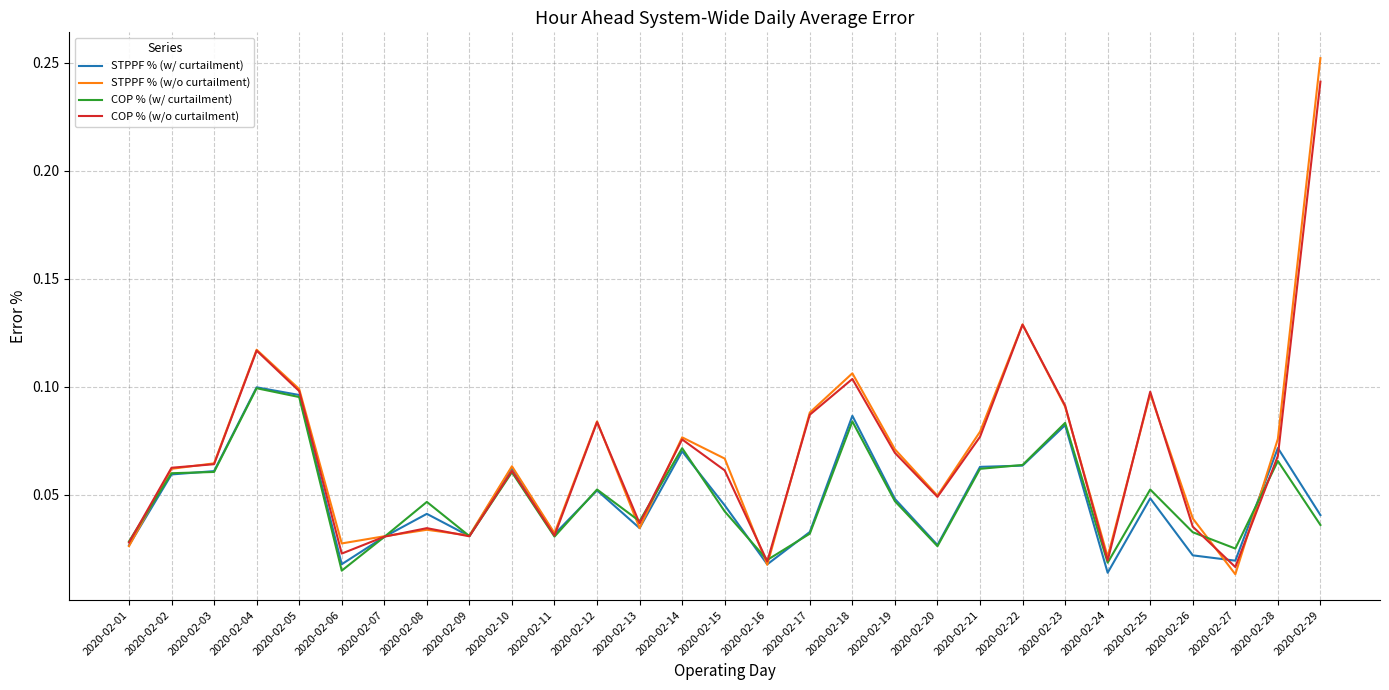

The STPPF % (w/ curtailment) series shows 0.0 at 2020-02-12. True or false?

False